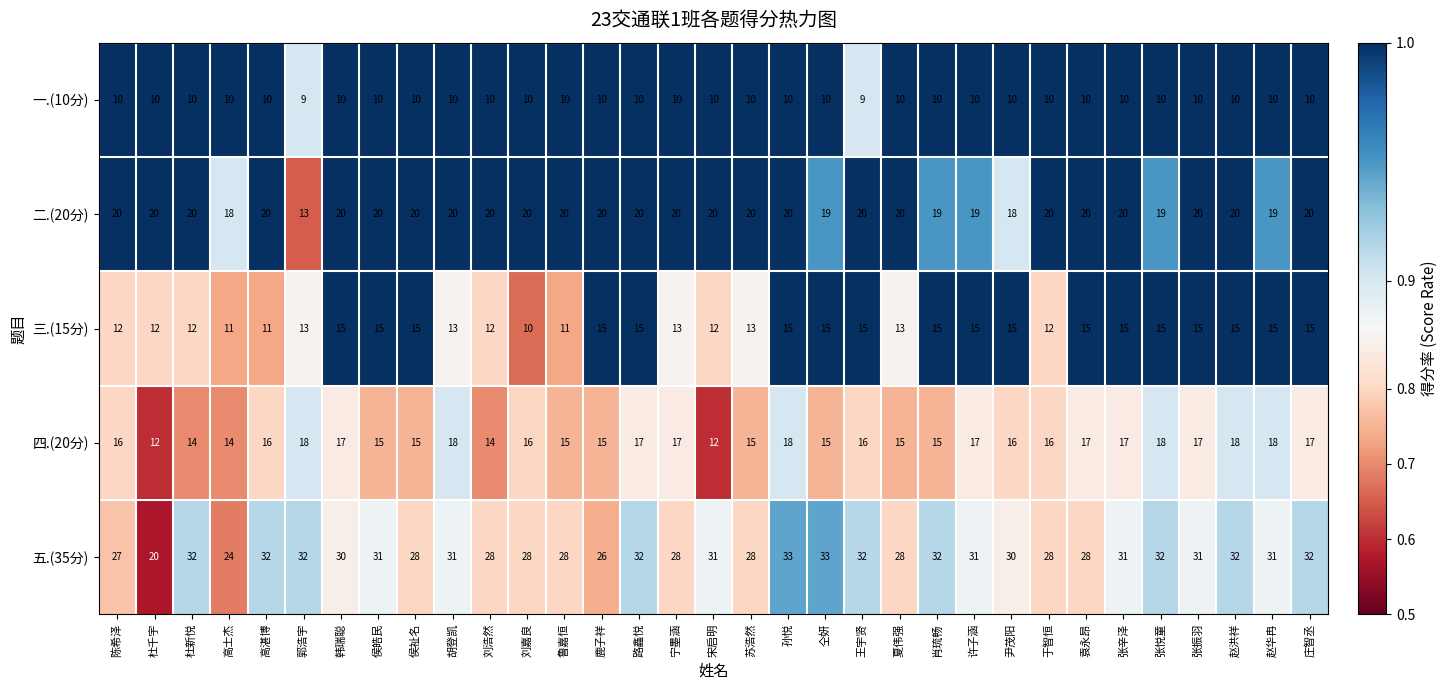

At 杜新悦, list the series in order from smallest to largest.

一.(10分), 三.(15分), 四.(20分), 二.(20分), 五.(35分)